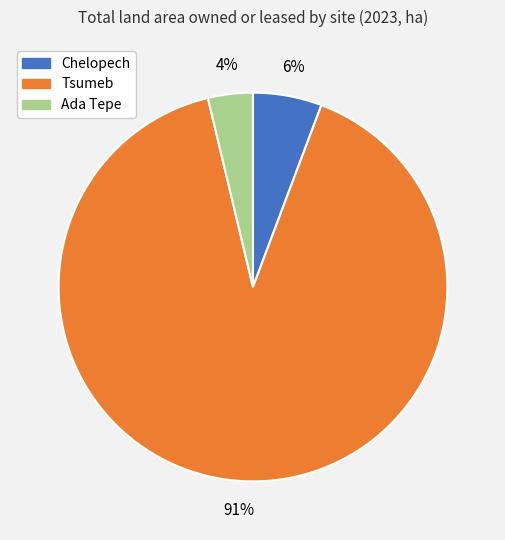

Is it true that Tsumeb is 91% of the pie?

True